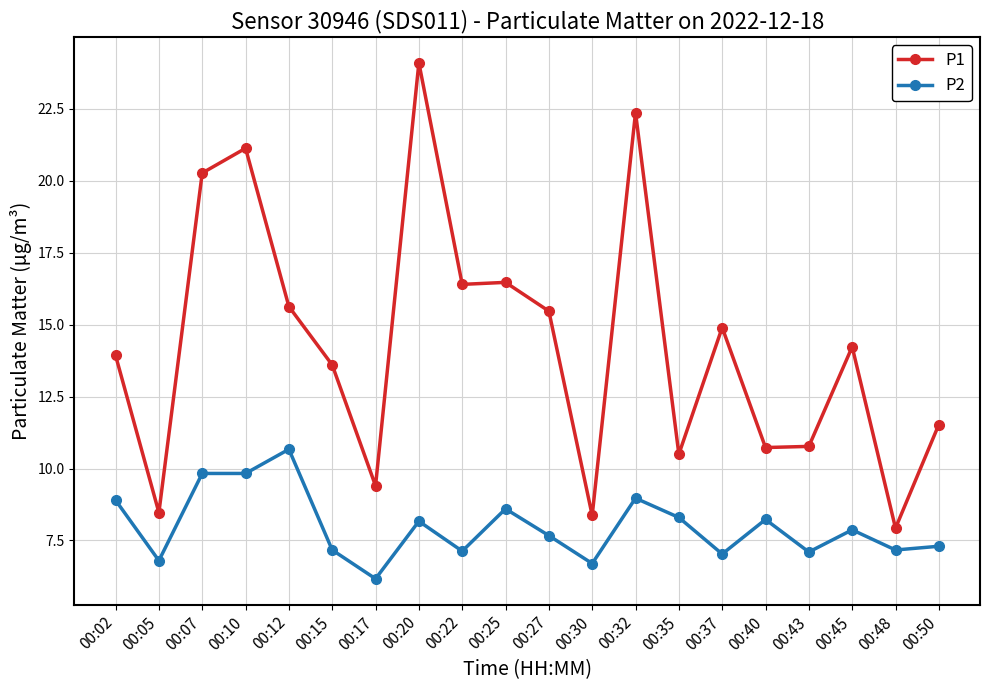

Where is the first local minimum for P1?

00:05